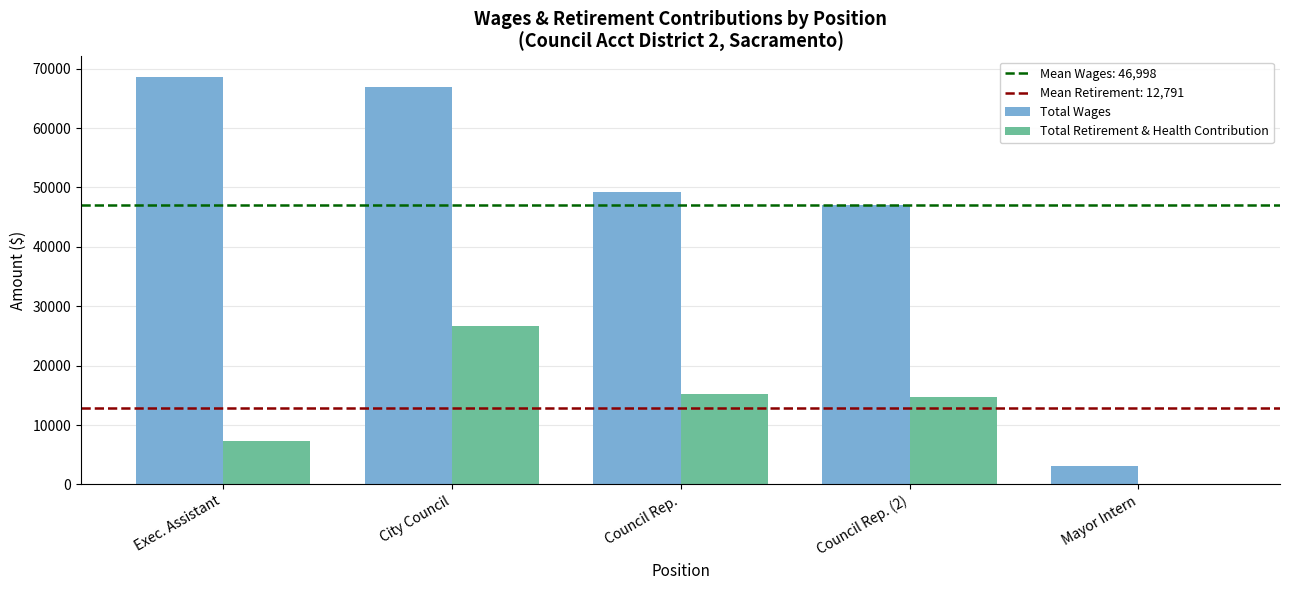

Which series has the largest range (max minus min)?

Total Wages